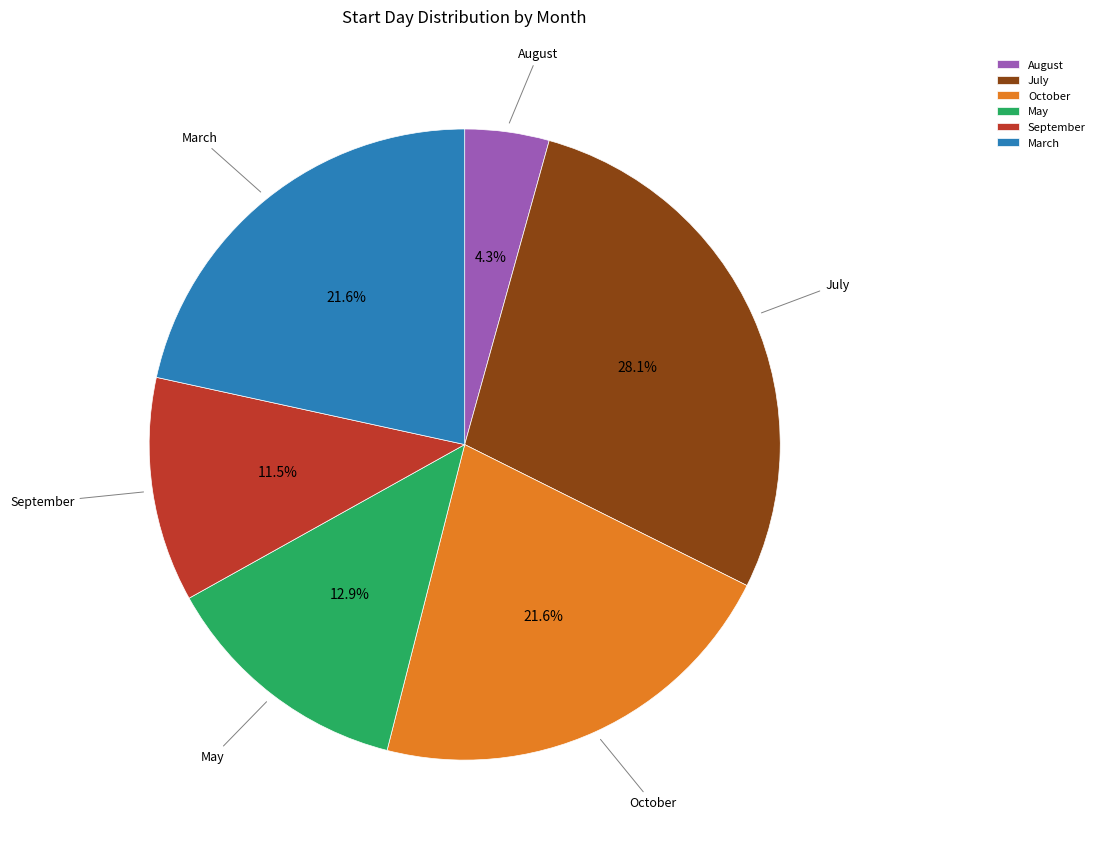

Does any single category account for the majority?

No